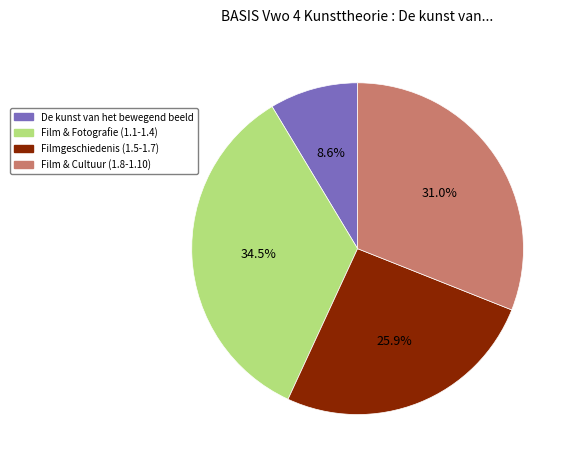

Between De kunst van het bewegend beeld and Filmgeschiedenis (1.5-1.7), which is larger?

Filmgeschiedenis (1.5-1.7)